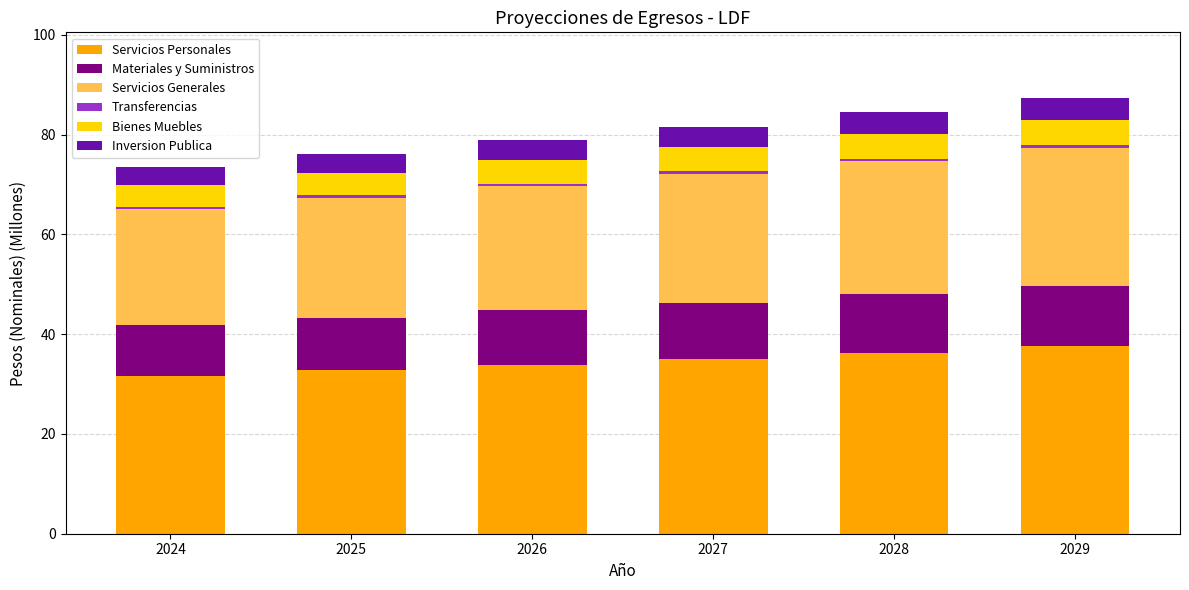

What is the average value of the Servicios Personales series?

34.5